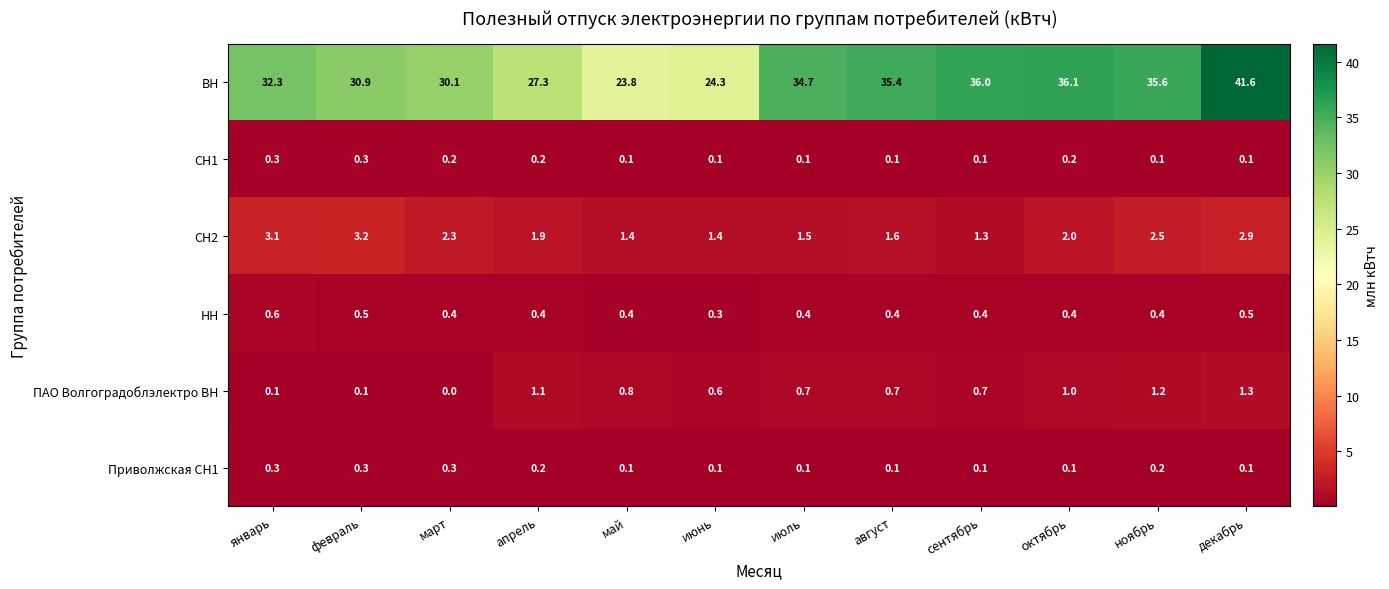

What is the difference between the maximum and second lowest values in the СН2 series?

1.8